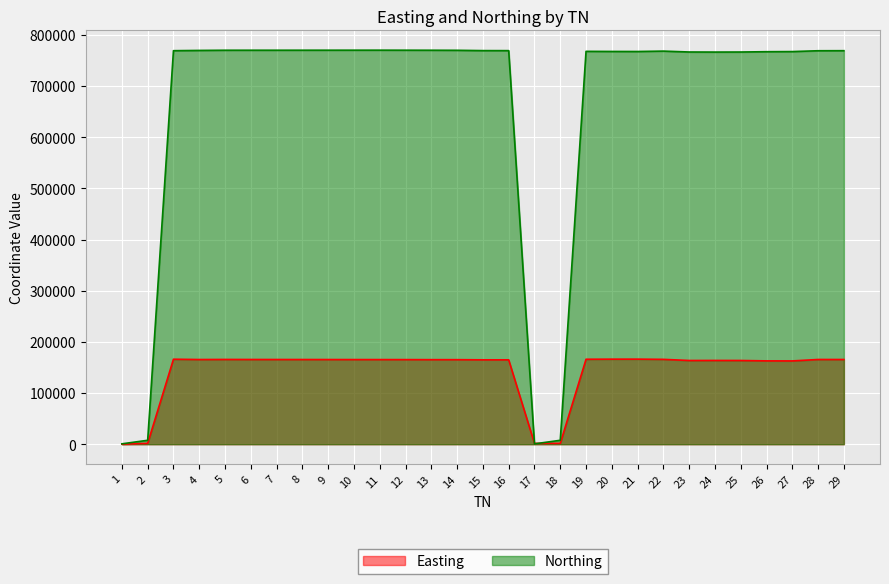

What is the maximum value for Northing?

770277